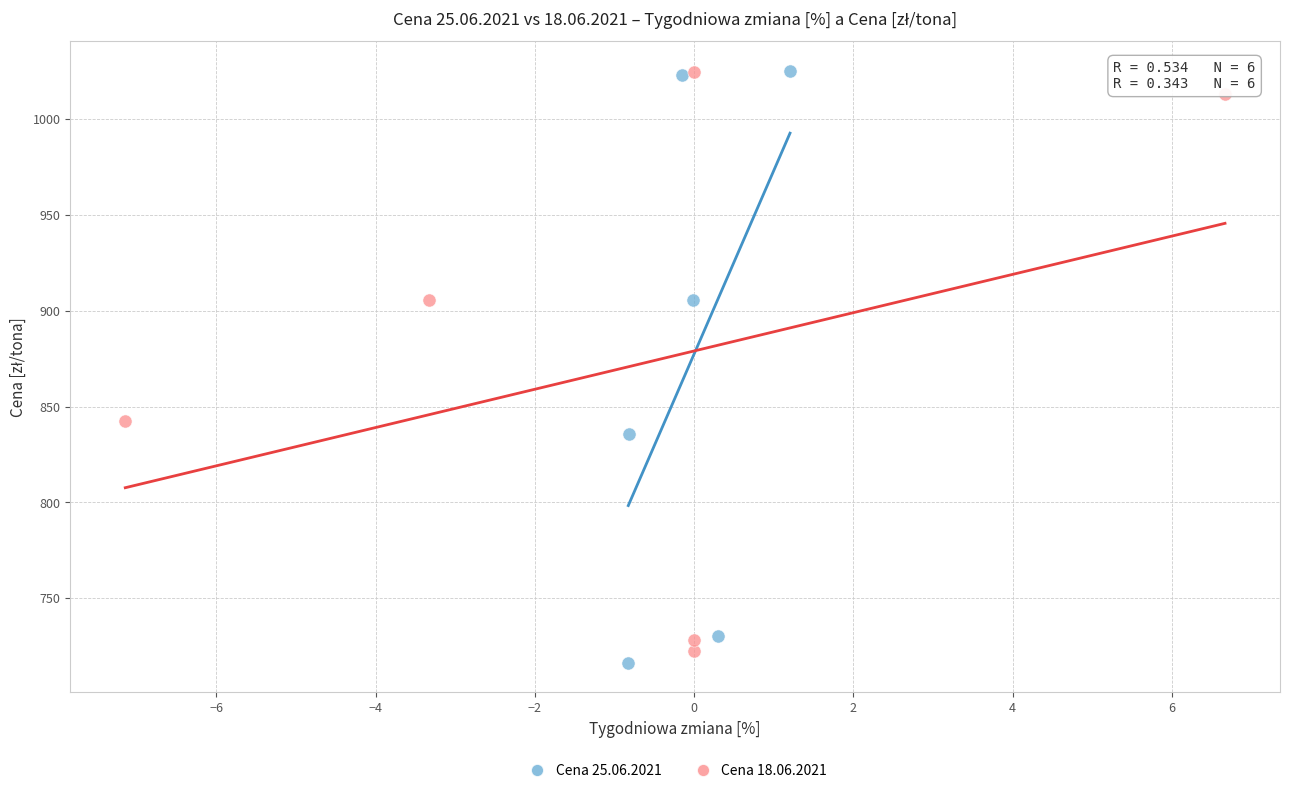

What are all the series names shown in the legend?

Cena 25.06.2021, Cena 18.06.2021